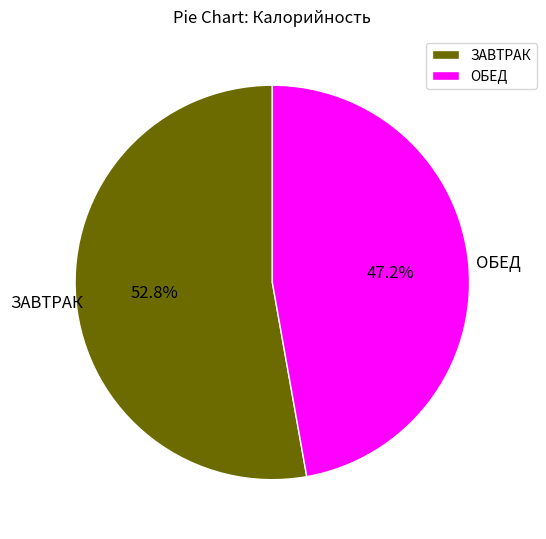

Between ОБЕД and ЗАВТРАК, which is larger?

ЗАВТРАК